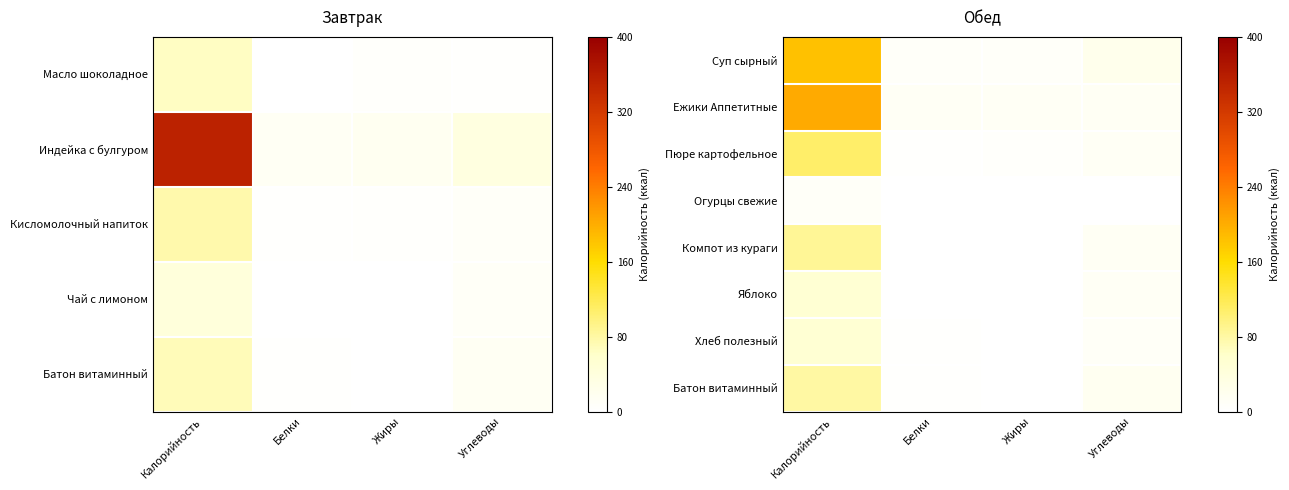

Which series has the widest spread of values?

Ежики Аппетитные